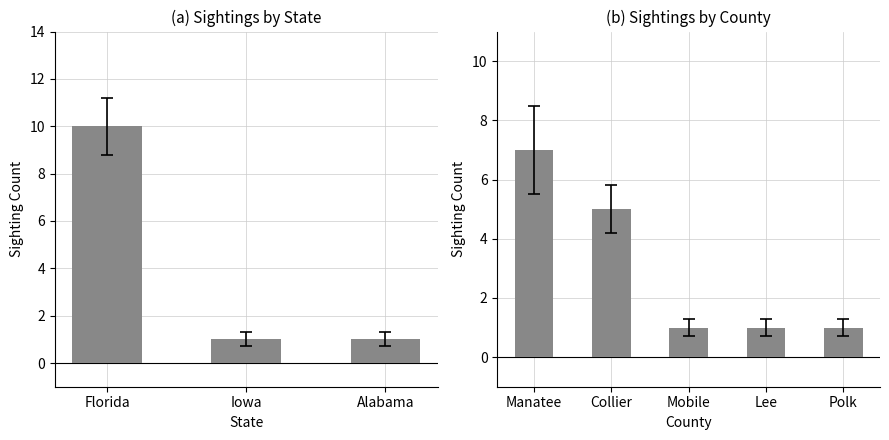

What is the difference between the second highest and second lowest values?

4